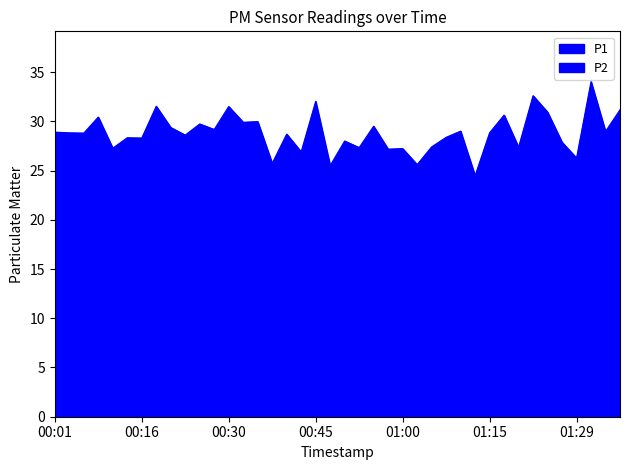

Reading left to right, list all the values displayed in this chart.

P1: 28.9	28.8	28.8	30.4	27.3	28.3	28.3	31.5	29.4	28.6	29.7	29.2	31.5	29.9	30.0	25.7	28.7	26.9	32.0	25.5	28.0	27.3	29.5	27.2	27.2	25.6	27.4	28.4	29.0	24.5	28.8	30.6	27.4	32.6	30.9	27.9	26.3	34.0	29.0	31.2
P2: 21.5	21.9	19.5	21.2	20.4	20.5	21.7	23.8	21.6	21.1	20.0	21.8	19.5	21.7	21.5	20.3	21.0	21.5	23.3	20.6	21.7	20.1	21.6	20.1	20.1	19.3	19.5	19.5	21.9	19.7	21.3	23.2	20.9	22.5	22.5	21.2	20.0	22.6	20.6	22.4